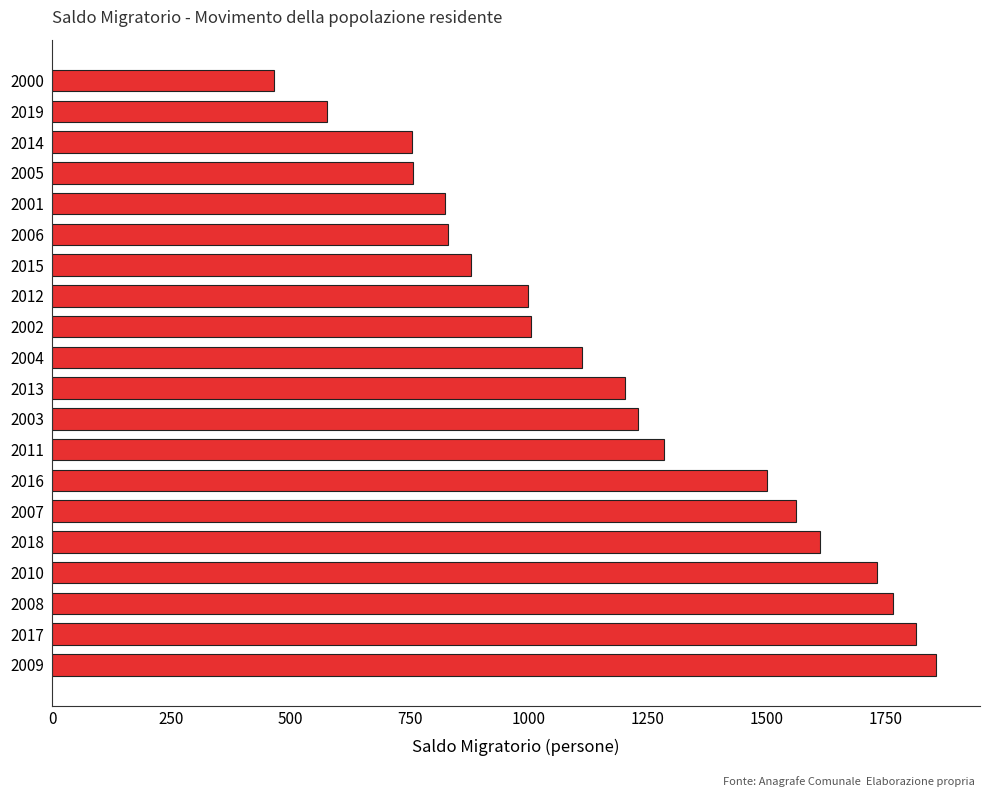

How many values are below 1203?

10